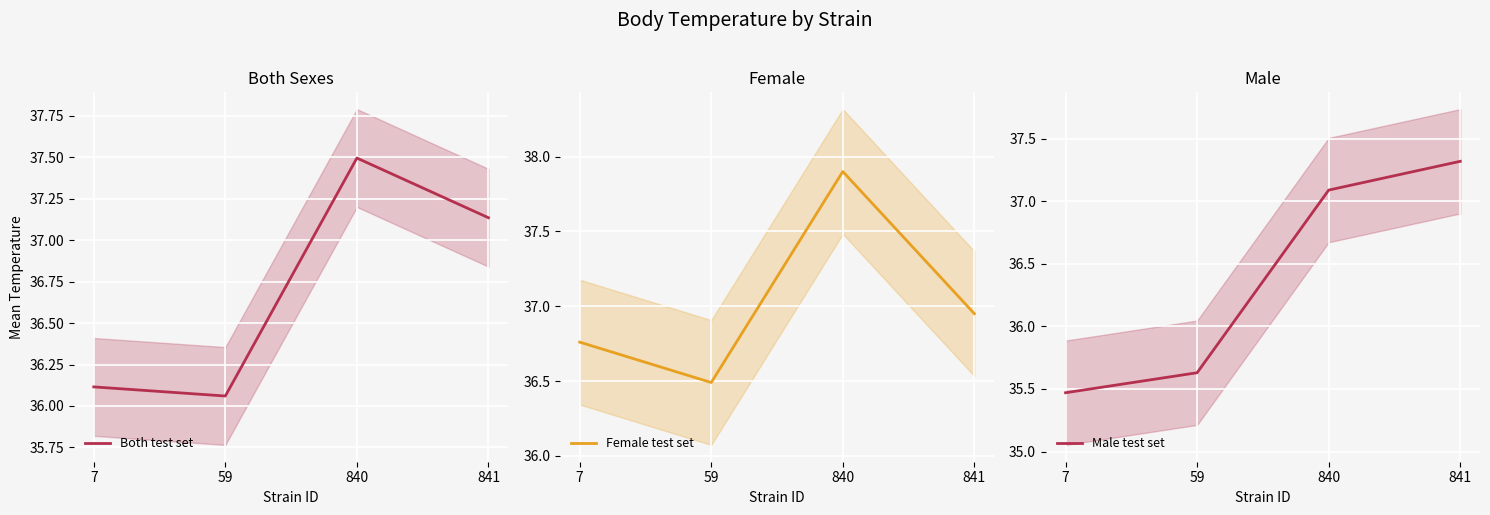

Where is the first local maximum for Female test set?

840